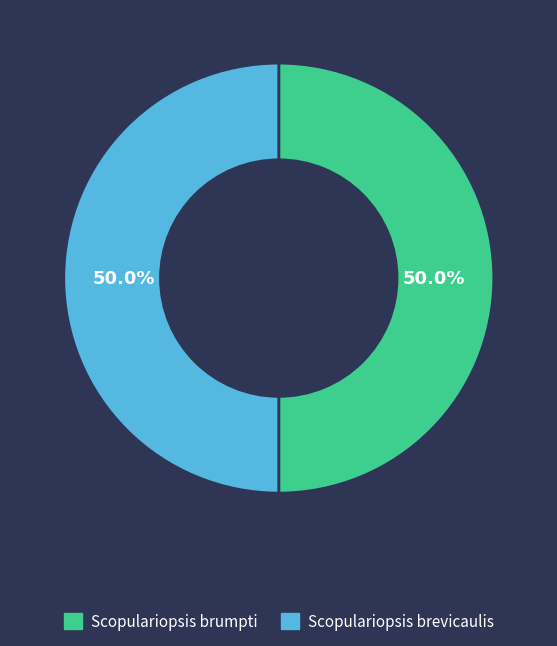

Approximately how many times larger is the value at Scopulariopsis brevicaulis compared to Scopulariopsis brumpti?

1.0